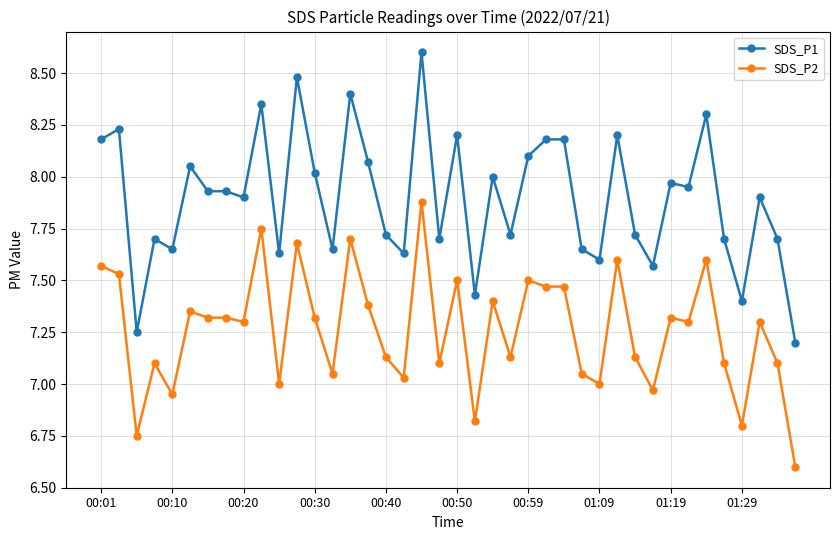

What is the difference between the maximum and minimum values in the SDS_P1 series?

1.4